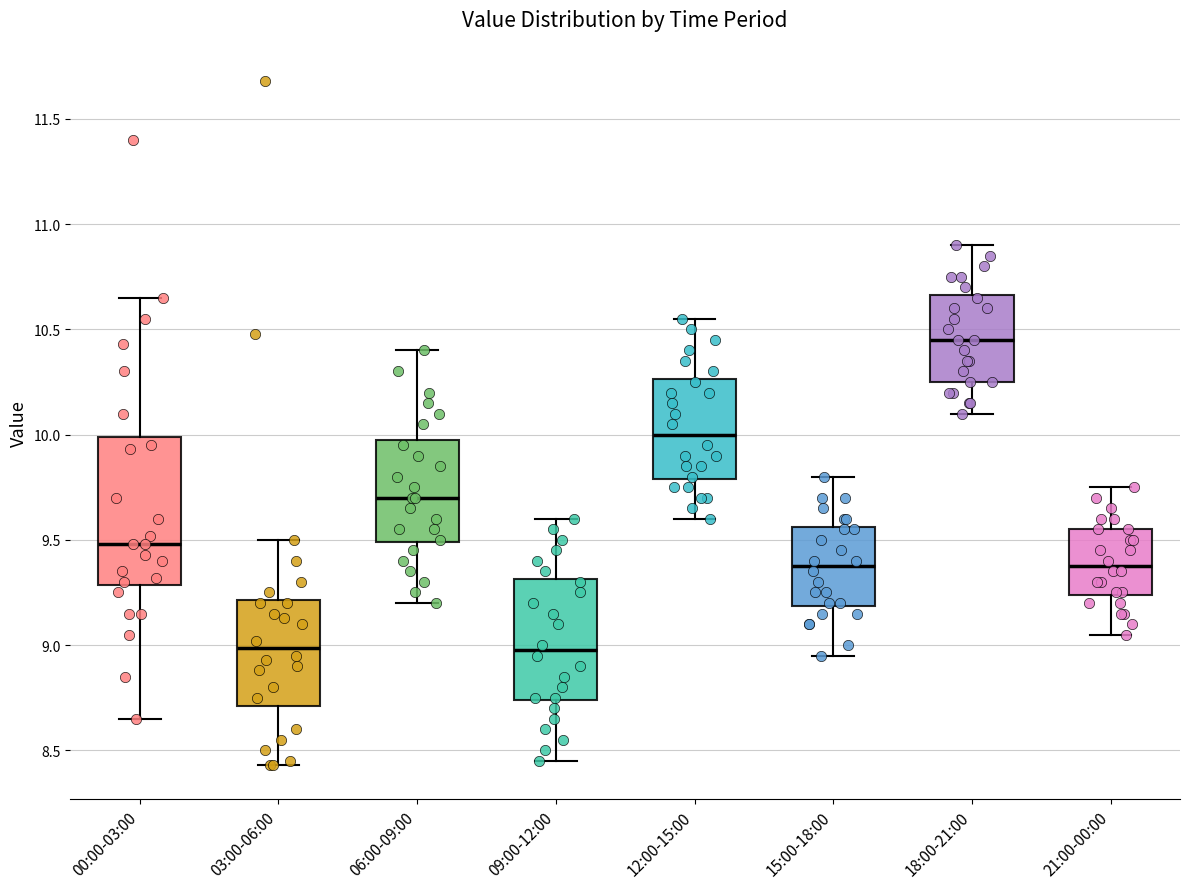

Reading left to right, read every box against the y-axis: the position of its median line, the range the box covers, and the ends of its whiskers. The values are not printed on the chart, so give them approximately, as read against the axis.

00:00-03:00: median 9.50, box 9.30 to 10.00, whiskers 8.65 to 10.65
03:00-06:00: median 9.00, box 8.70 to 9.20, whiskers 8.45 to 9.50
06:00-09:00: median 9.70, box 9.50 to 10.00, whiskers 9.20 to 10.40
09:00-12:00: median 9.00, box 8.75 to 9.30, whiskers 8.45 to 9.60
12:00-15:00: median 10.00, box 9.80 to 10.25, whiskers 9.60 to 10.55
15:00-18:00: median 9.40, box 9.20 to 9.55, whiskers 8.95 to 9.80
18:00-21:00: median 10.45, box 10.25 to 10.65, whiskers 10.10 to 10.90
21:00-00:00: median 9.40, box 9.25 to 9.55, whiskers 9.05 to 9.75